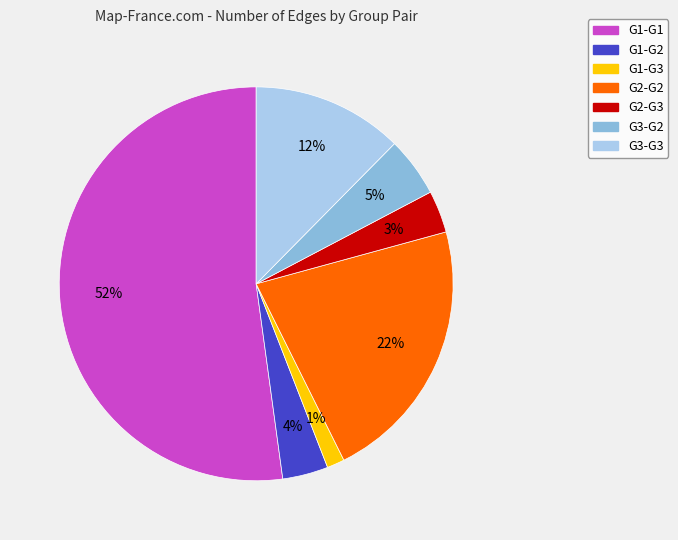

Is it true that G2-G3 is 3% of the pie?

True